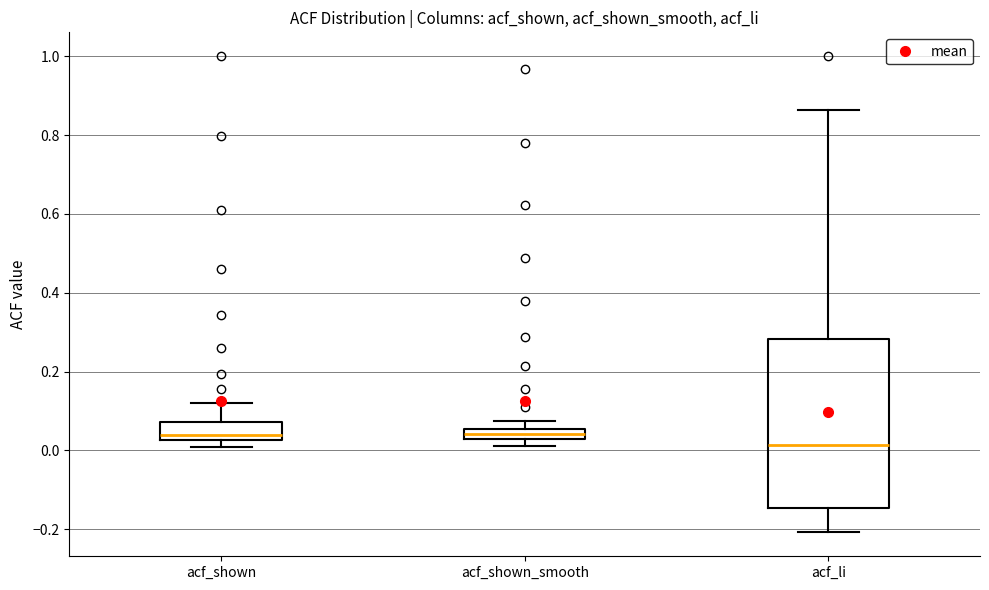

Which box's median line is the lowest?

acf_li